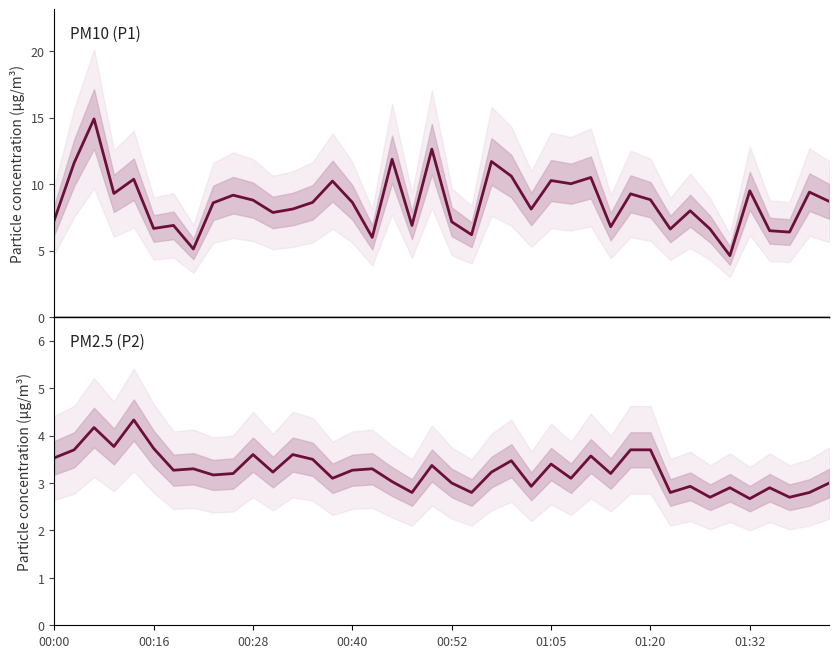

What is the label of the 24th point from the right?

16